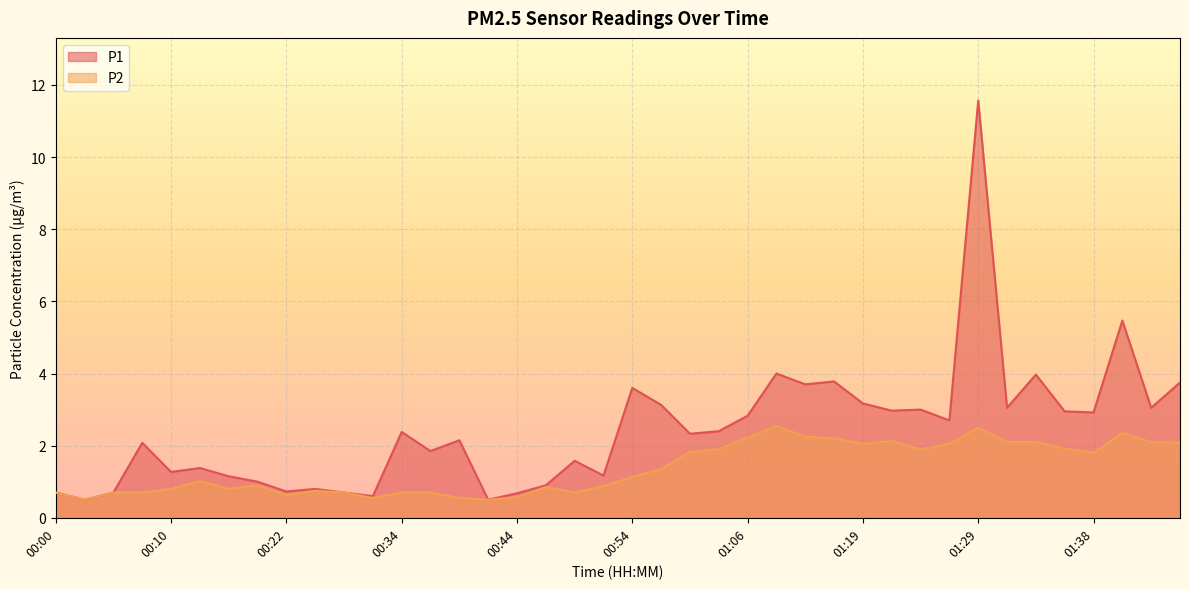

True or false: P2 and P1 cross at least once.

False